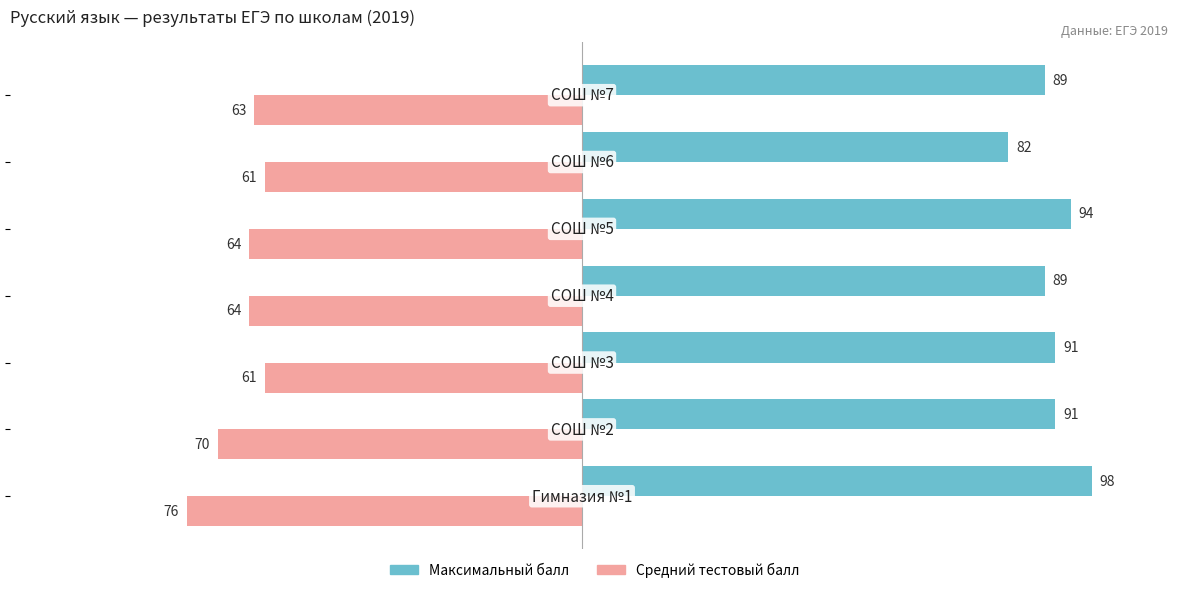

How many Максимальный балл values are between 89 and 94?

5